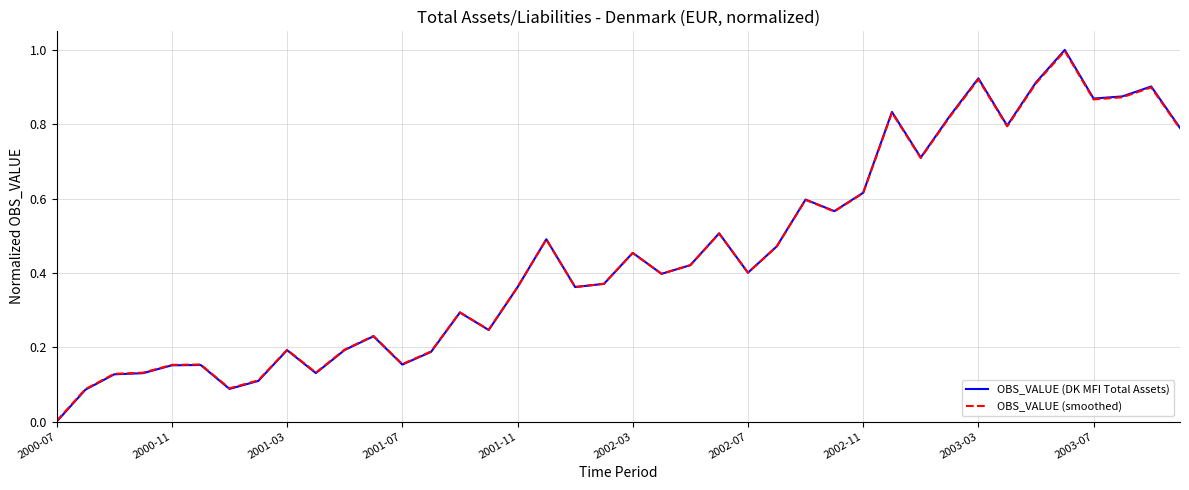

Which series has the widest spread of values?

OBS_VALUE (DK MFI Total Assets)